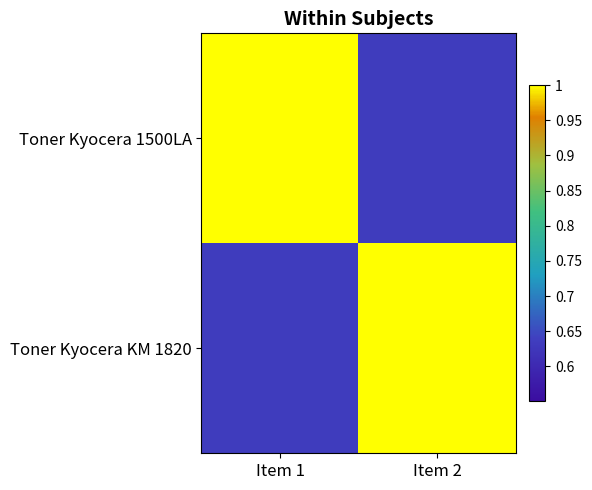

What is the spread (max minus min) of values at Item 1?

0.4